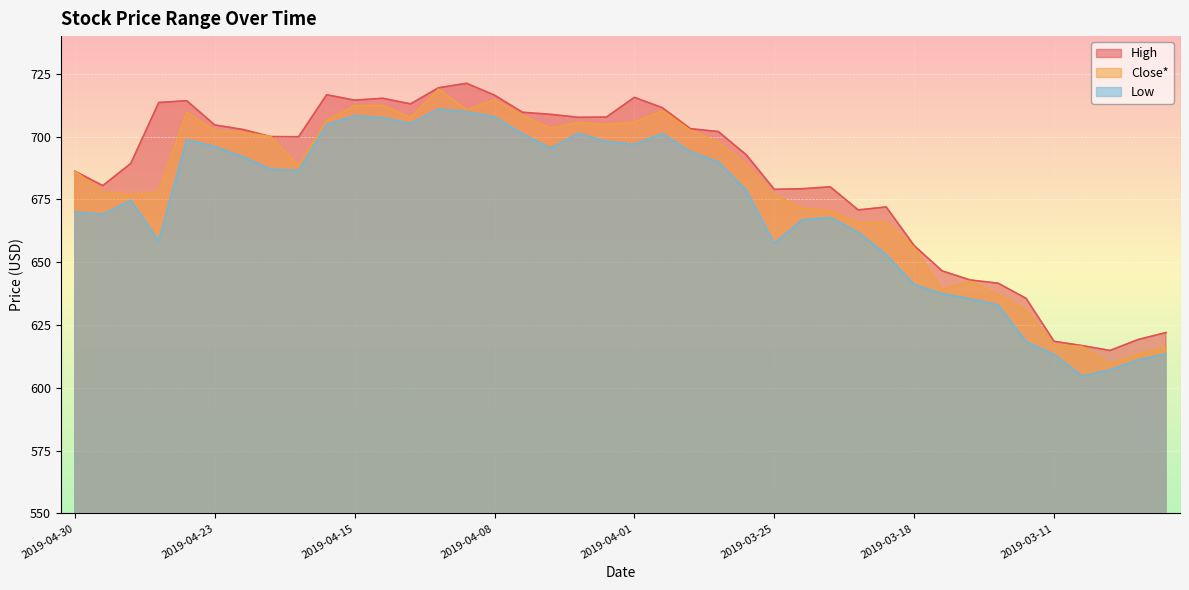

How many lines are shown in the chart?

3